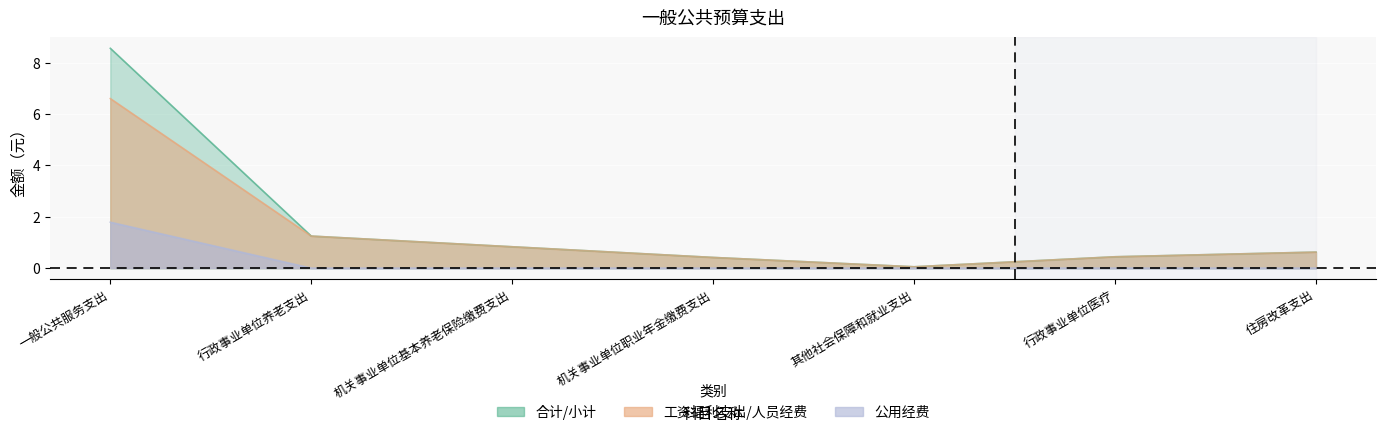

Which category has the lowest value across all series?

行政事业单位养老支出